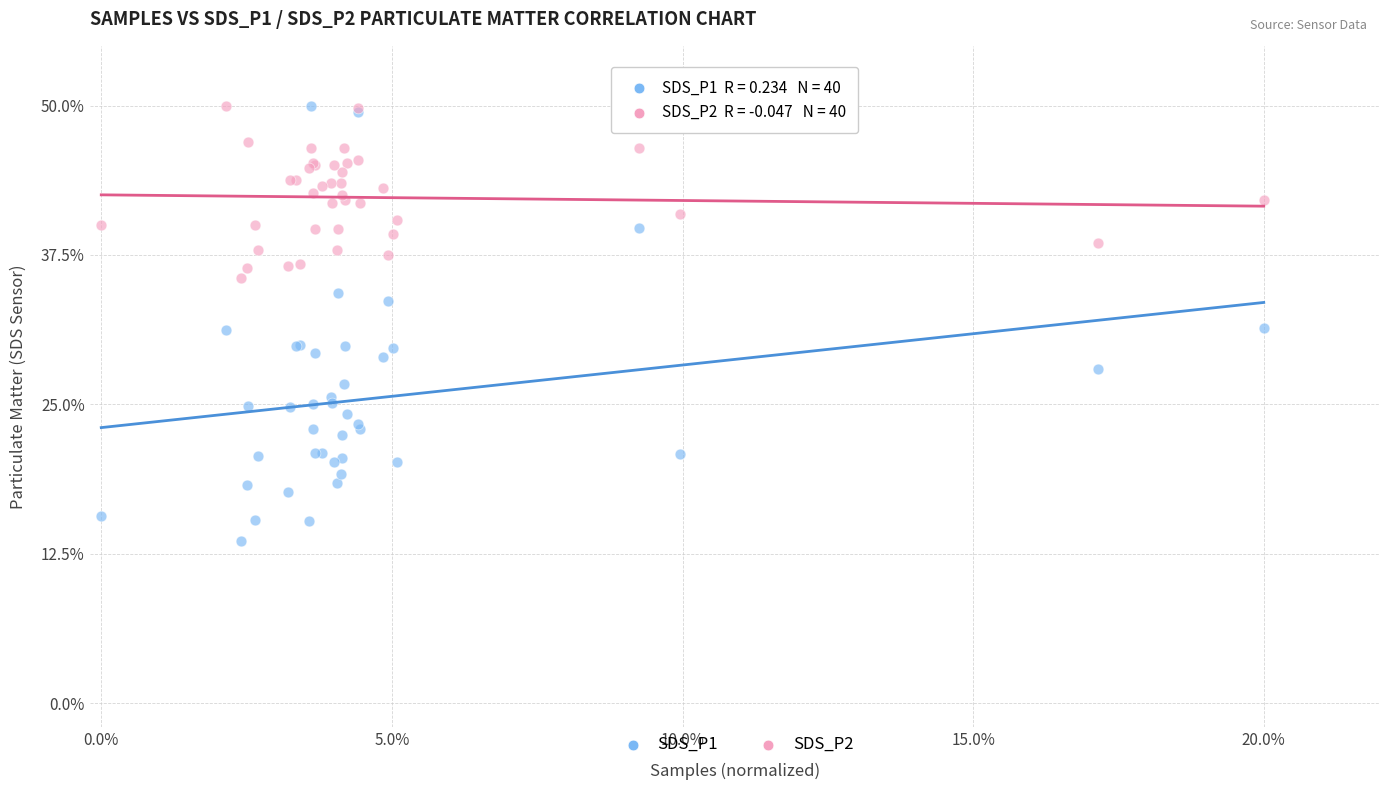

Which series has the widest spread of Y values?

SDS_P1